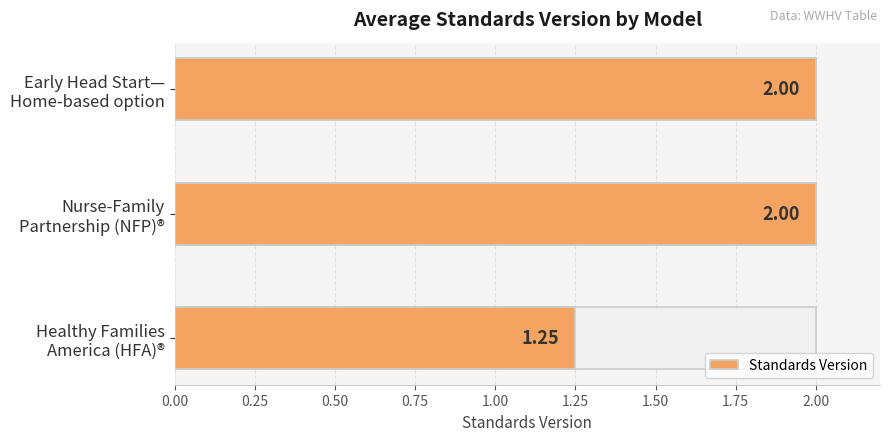

What is the smallest value displayed?

1.2